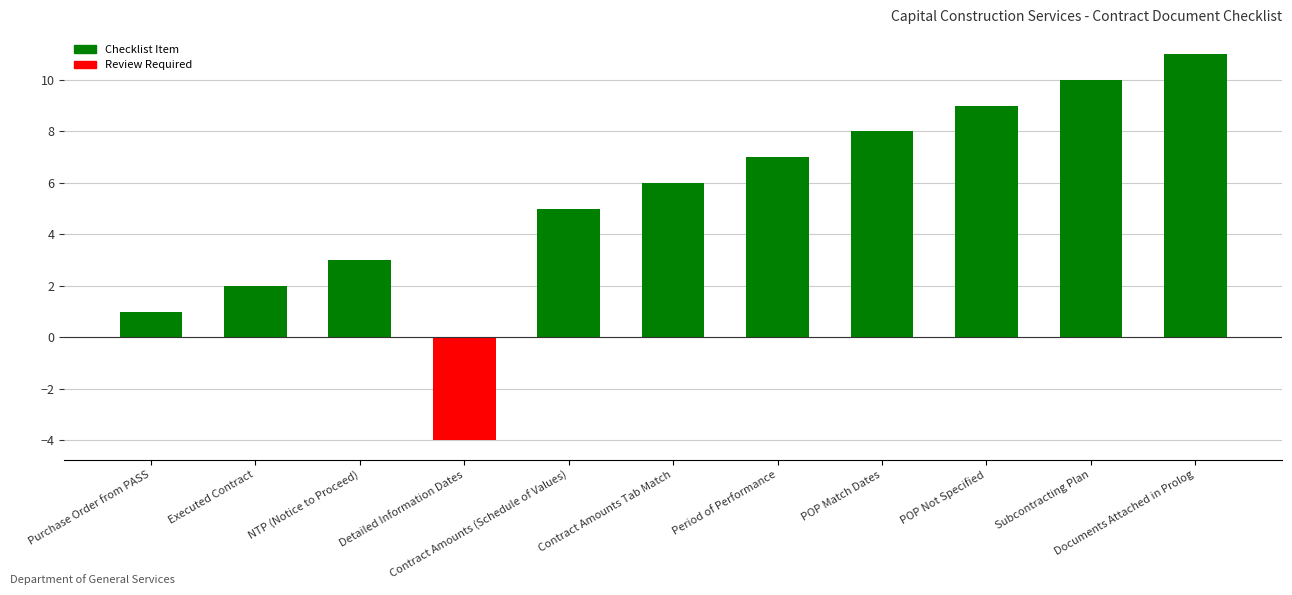

What is the maximum value shown in the chart?

11